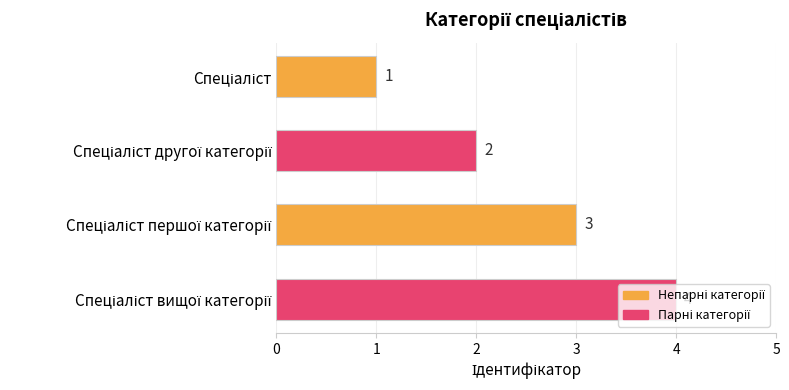

Count the values in the range 2 to 4.

3